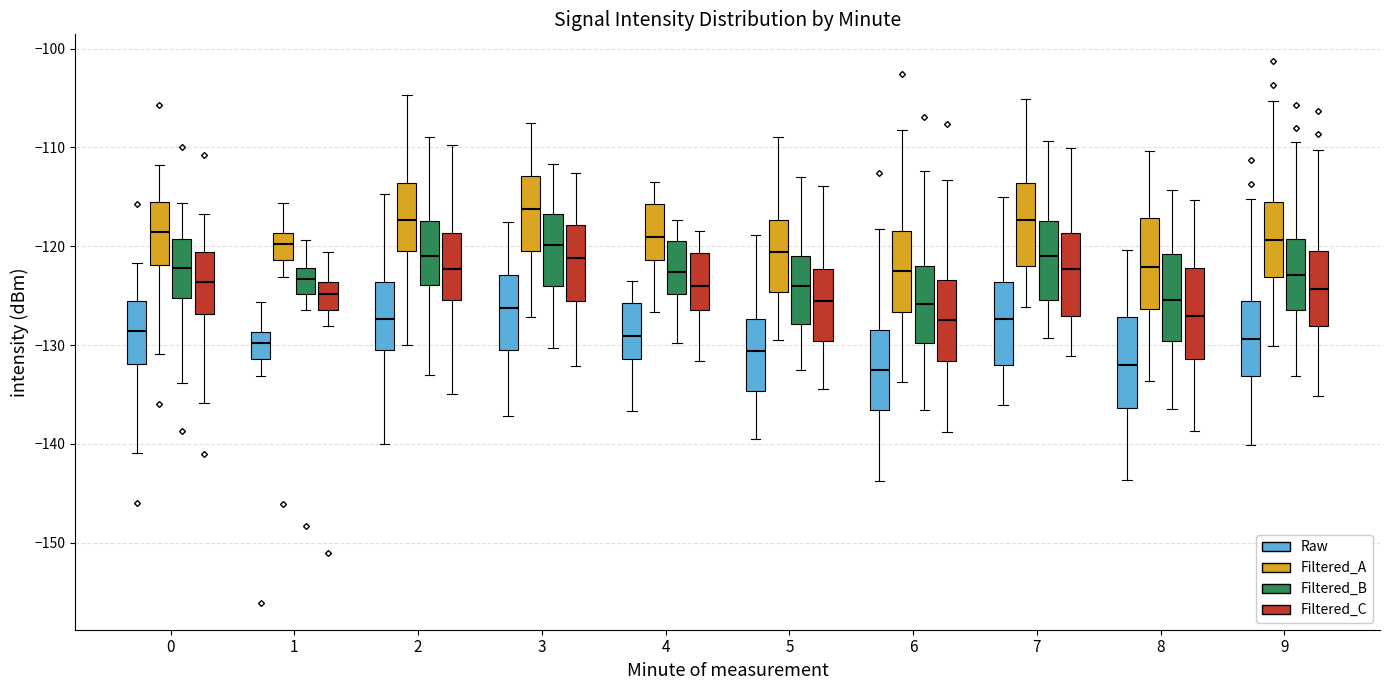

Reading left to right, read every box against the y-axis: the position of its median line, the range the box covers, and the ends of its whiskers. The values are not printed on the chart, so give them approximately, as read against the axis.

0 (Raw): median -129, box -132 to -126, whiskers -141 to -122
0 (Filtered_A): median -119, box -122 to -116, whiskers -131 to -112
0 (Filtered_B): median -122, box -125 to -119, whiskers -134 to -116
0 (Filtered_C): median -124, box -127 to -121, whiskers -136 to -117
1 (Raw): median -130, box -131 to -129, whiskers -133 to -126
1 (Filtered_A): median -120, box -121 to -119, whiskers -123 to -116
1 (Filtered_B): median -123, box -125 to -122, whiskers -126 to -119
1 (Filtered_C): median -125, box -126 to -124, whiskers -128 to -121
2 (Raw): median -127, box -130 to -124, whiskers -140 to -115
2 (Filtered_A): median -117, box -120 to -114, whiskers -130 to -105
2 (Filtered_B): median -121, box -124 to -117, whiskers -133 to -109
2 (Filtered_C): median -122, box -125 to -119, whiskers -135 to -110
3 (Raw): median -126, box -131 to -123, whiskers -137 to -118
3 (Filtered_A): median -116, box -121 to -113, whiskers -127 to -108
3 (Filtered_B): median -120, box -124 to -117, whiskers -130 to -112
3 (Filtered_C): median -121, box -126 to -118, whiskers -132 to -113
4 (Raw): median -129, box -131 to -126, whiskers -137 to -123
4 (Filtered_A): median -119, box -121 to -116, whiskers -127 to -113
4 (Filtered_B): median -123, box -125 to -119, whiskers -130 to -117
4 (Filtered_C): median -124, box -126 to -121, whiskers -132 to -118
5 (Raw): median -131, box -135 to -127, whiskers -139 to -119
5 (Filtered_A): median -121, box -125 to -117, whiskers -129 to -109
5 (Filtered_B): median -124, box -128 to -121, whiskers -132 to -113
5 (Filtered_C): median -126, box -130 to -122, whiskers -134 to -114
6 (Raw): median -132, box -137 to -128, whiskers -144 to -118
6 (Filtered_A): median -122, box -127 to -118, whiskers -134 to -108
6 (Filtered_B): median -126, box -130 to -122, whiskers -137 to -112
6 (Filtered_C): median -127, box -132 to -123, whiskers -139 to -113
7 (Raw): median -127, box -132 to -124, whiskers -136 to -115
7 (Filtered_A): median -117, box -122 to -114, whiskers -126 to -105
7 (Filtered_B): median -121, box -125 to -117, whiskers -129 to -109
7 (Filtered_C): median -122, box -127 to -119, whiskers -131 to -110
8 (Raw): median -132, box -136 to -127, whiskers -144 to -120
8 (Filtered_A): median -122, box -126 to -117, whiskers -134 to -110
8 (Filtered_B): median -125, box -130 to -121, whiskers -136 to -114
8 (Filtered_C): median -127, box -131 to -122, whiskers -139 to -115
9 (Raw): median -129, box -133 to -126, whiskers -140 to -115
9 (Filtered_A): median -119, box -123 to -116, whiskers -130 to -105
9 (Filtered_B): median -123, box -126 to -119, whiskers -133 to -109
9 (Filtered_C): median -124, box -128 to -121, whiskers -135 to -110